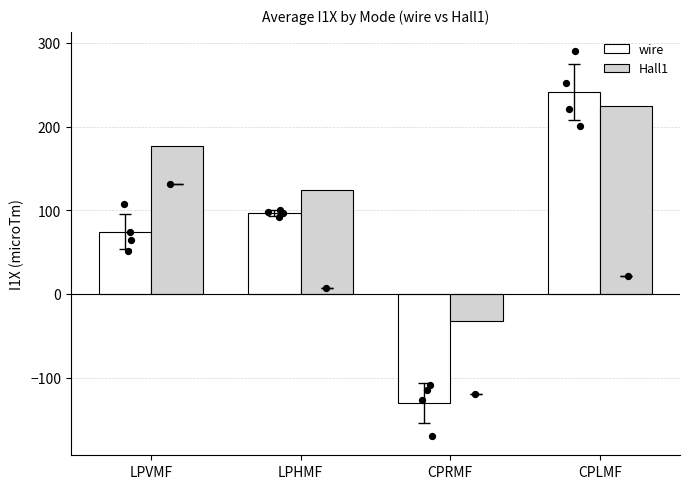

At how many categories does at least one series exceed 241?

1